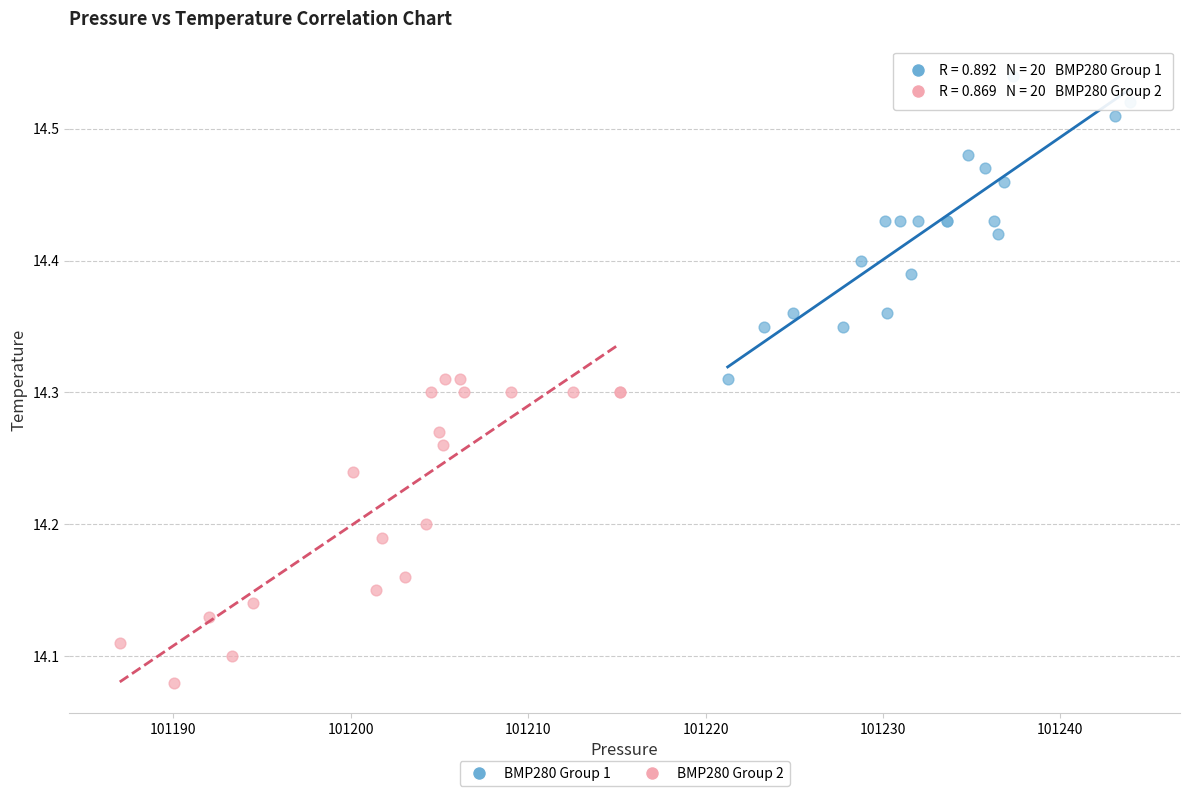

Which series reaches the minimum Y coordinate?

BMP280 Group 2